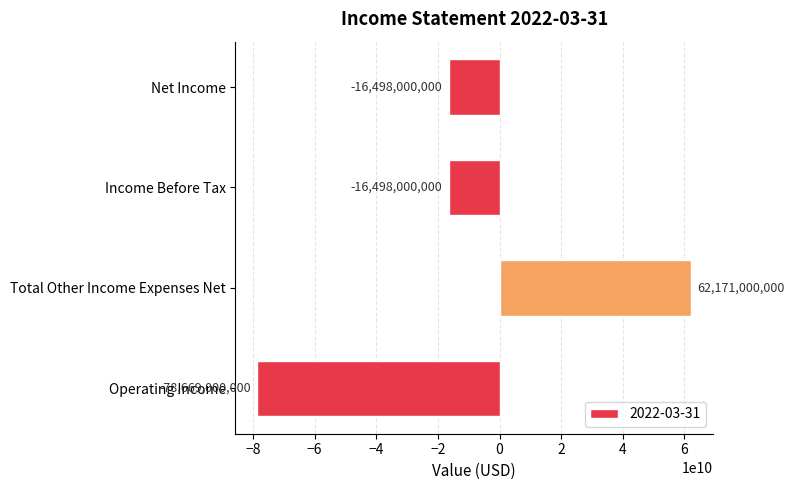

What is the difference between the values at Net Income and Total Other Income Expenses Net?

78669000000